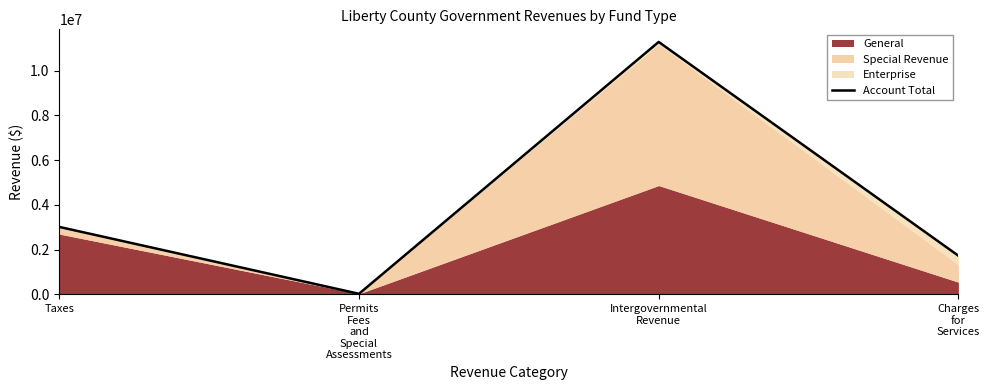

List the labels in order of value, smallest first.

Permits
Fees
and
Special
Assessments, Charges
for
Services, Taxes, Intergovernmental
Revenue